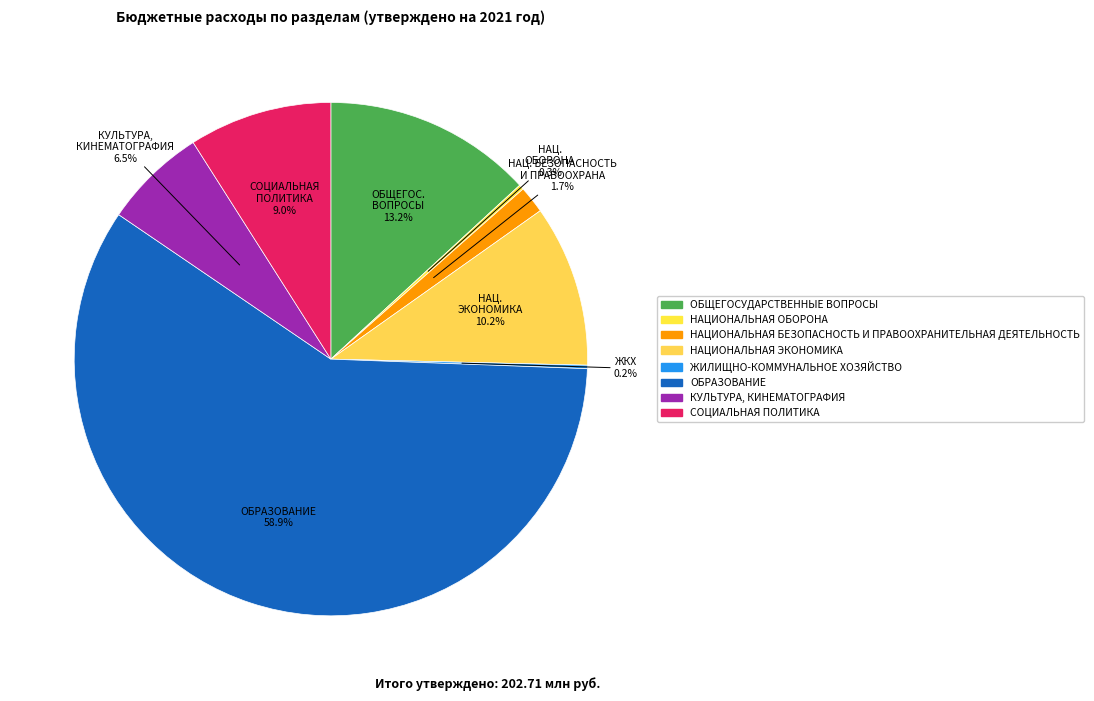

Which slice is the largest?

ОБРАЗОВАНИЕ